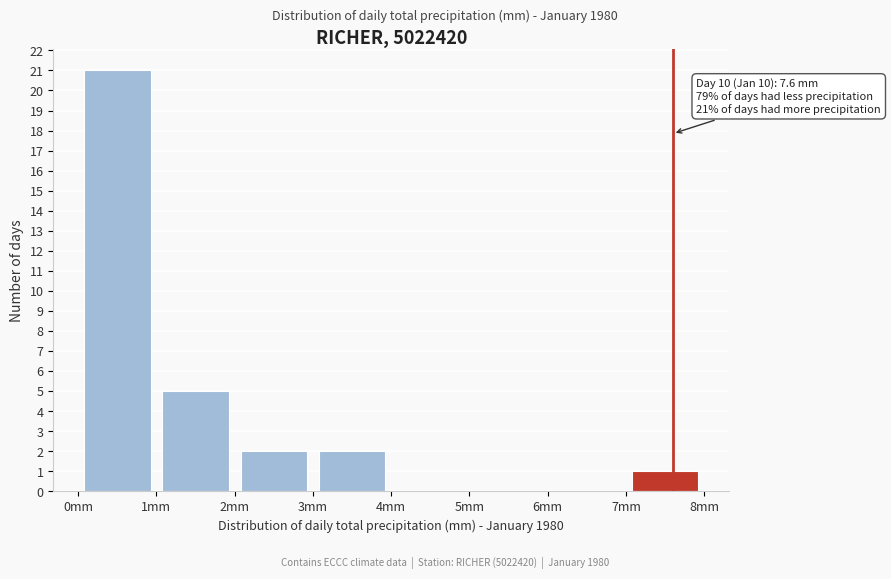

Which range on the x-axis has the tallest bar?

0 to 1